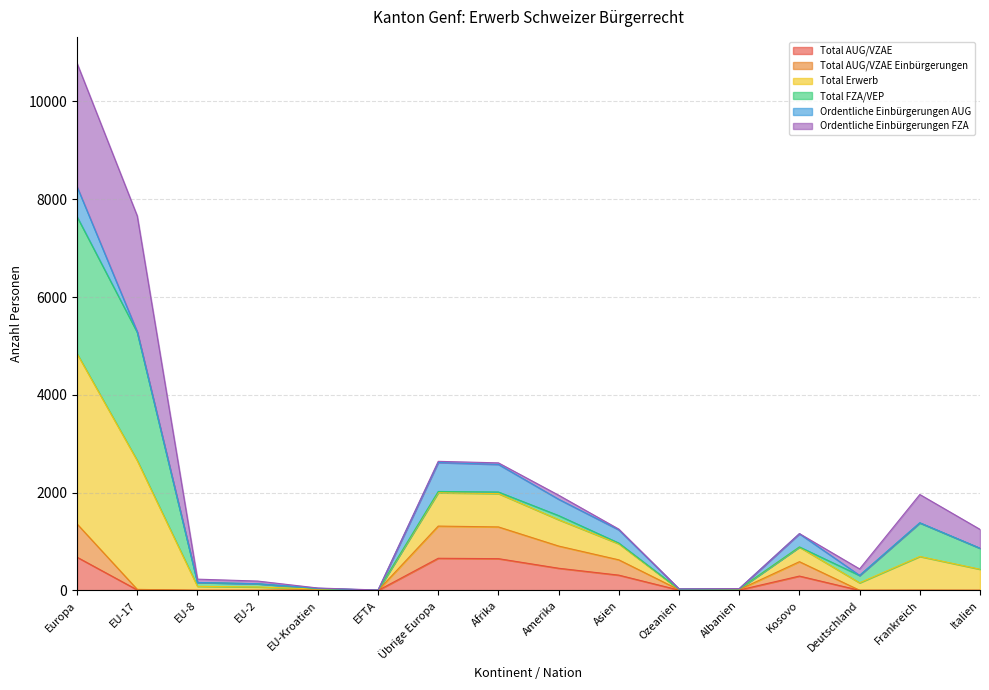

What is the maximum value for Total AUG/VZAE?

680